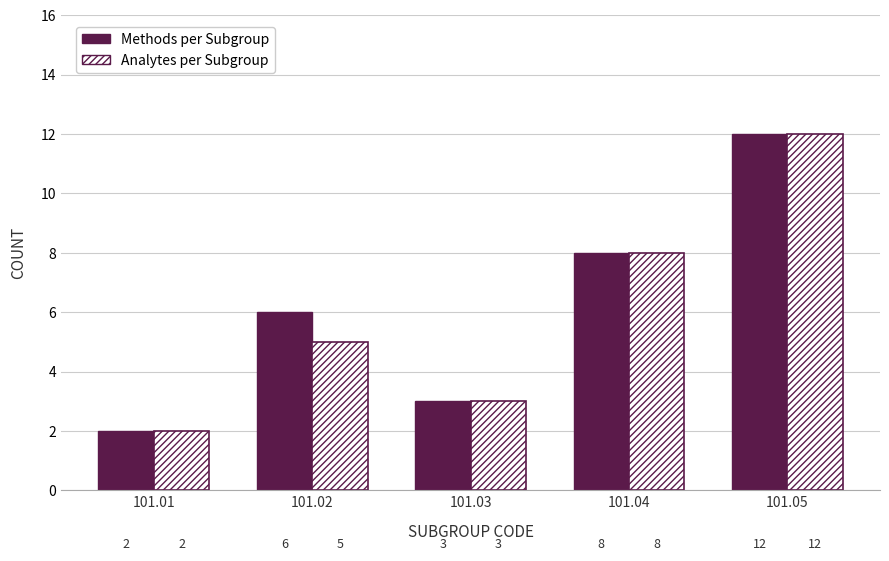

What is the value of the Methods per Subgroup bar at the 4th from the left?

8